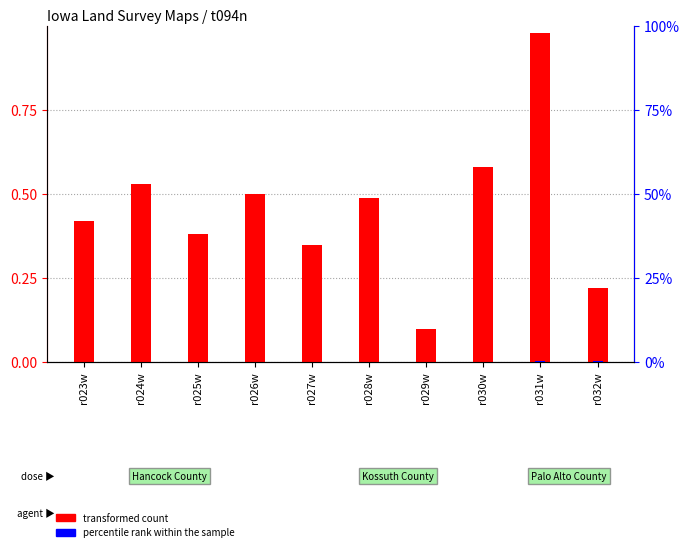

What is the difference between the maximum and second lowest values in the percentile rank within the sample series?

0.3